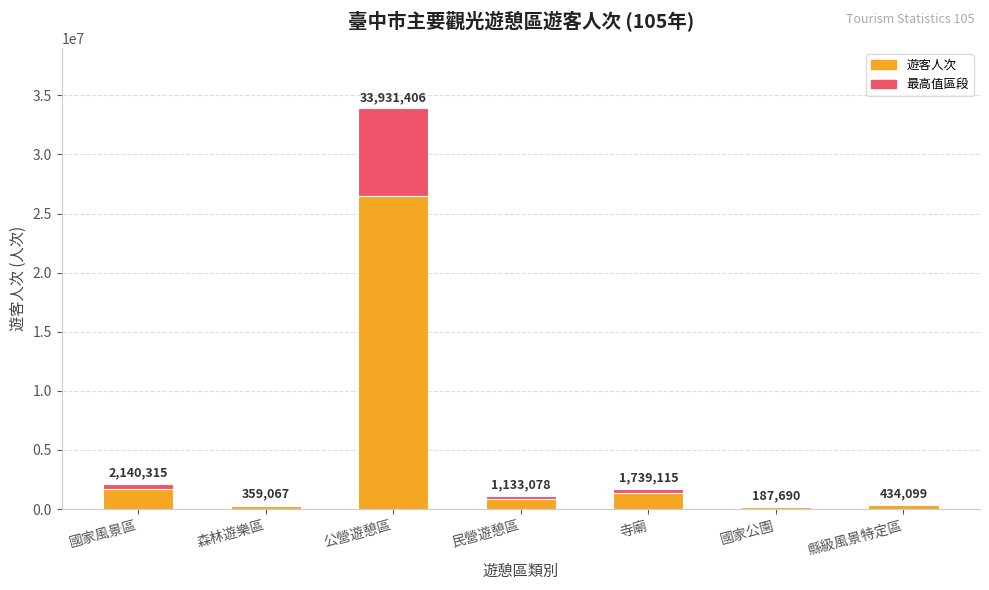

Approximately how many times larger is the value at 森林遊樂區 compared to 國家公園?

1.9